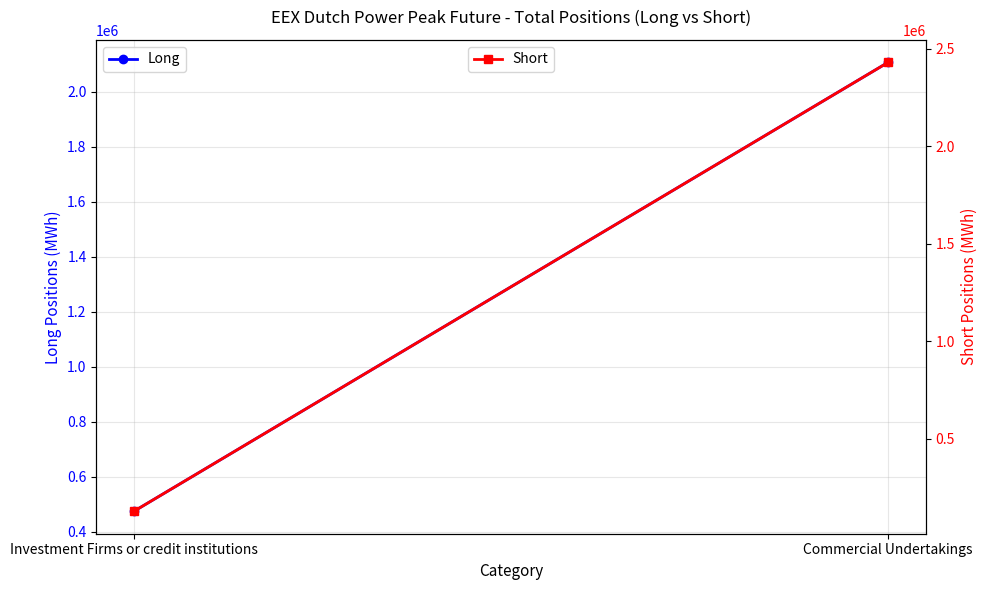

Count the Long values in the range 473664 to 2107632.

2